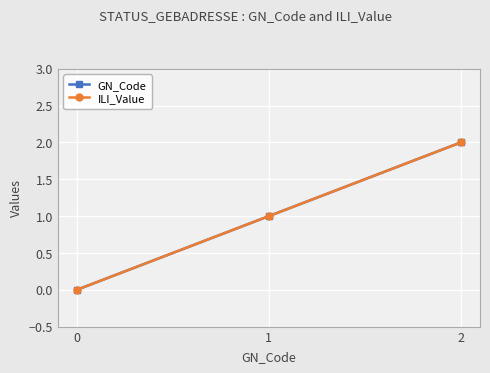

Is this an area chart (filled region under the line)?

No